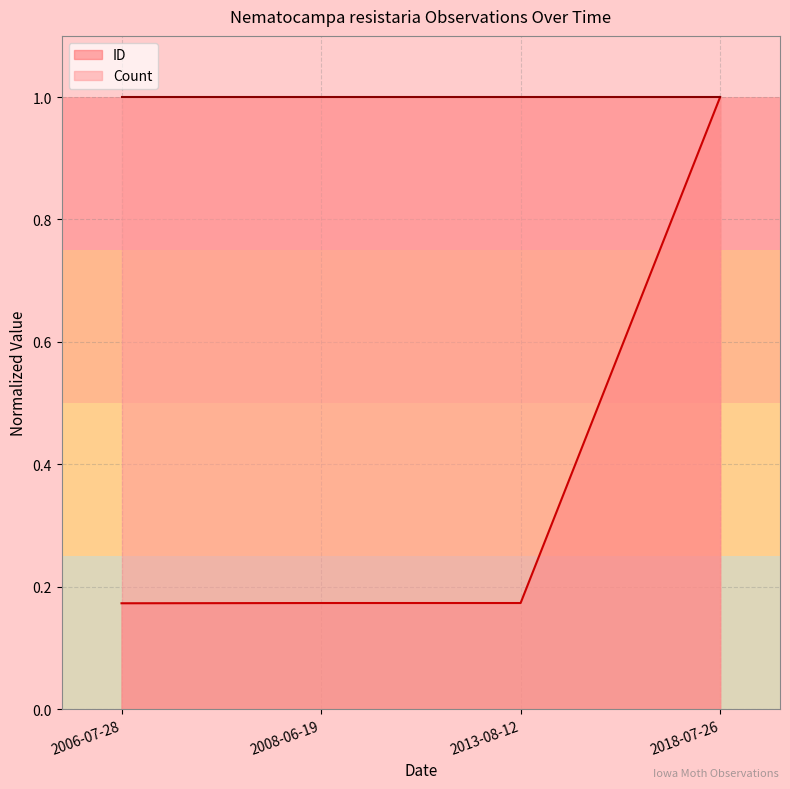

How many lines are shown in the chart?

2